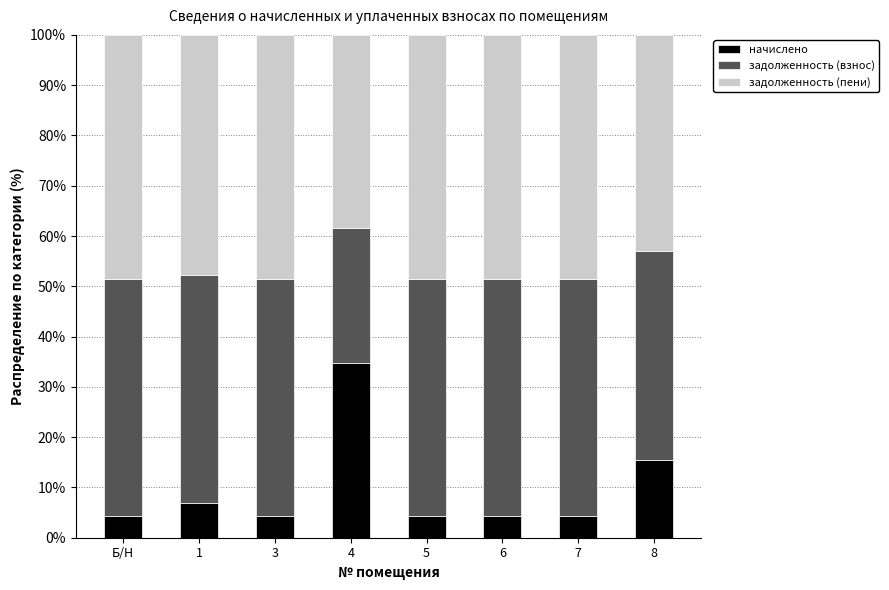

What is the difference between the maximum and minimum values in the начислено series?

30.4